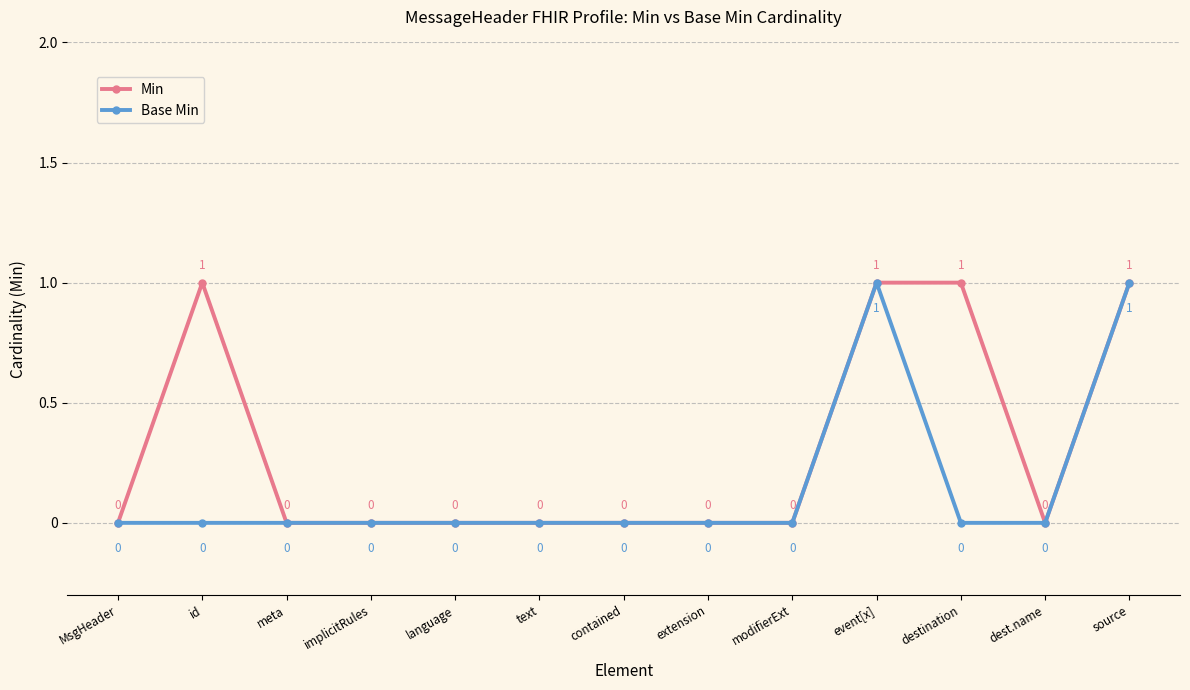

Which series has the largest total across all categories?

Min